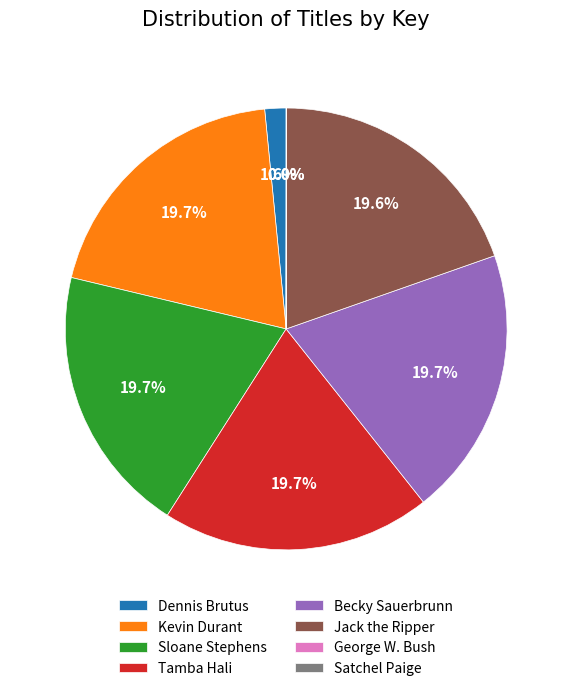

Is it true that Tamba Hali is 20% of the pie?

True